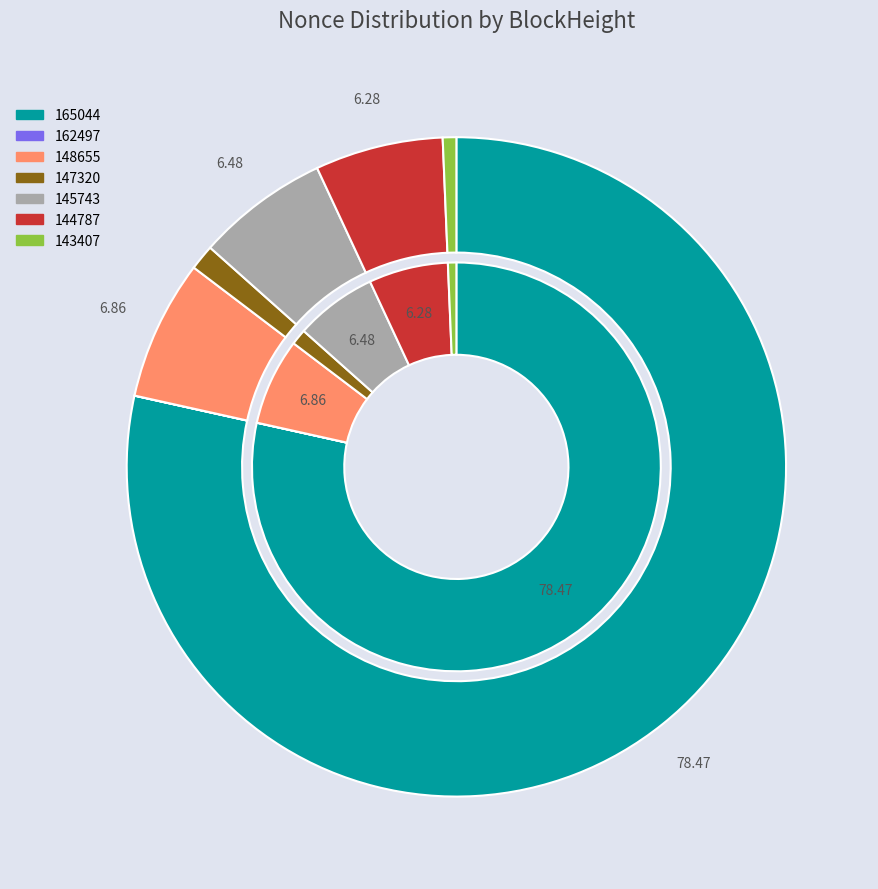

To the nearest percent, what is the combined percentage of 162497 and 148655?

7%